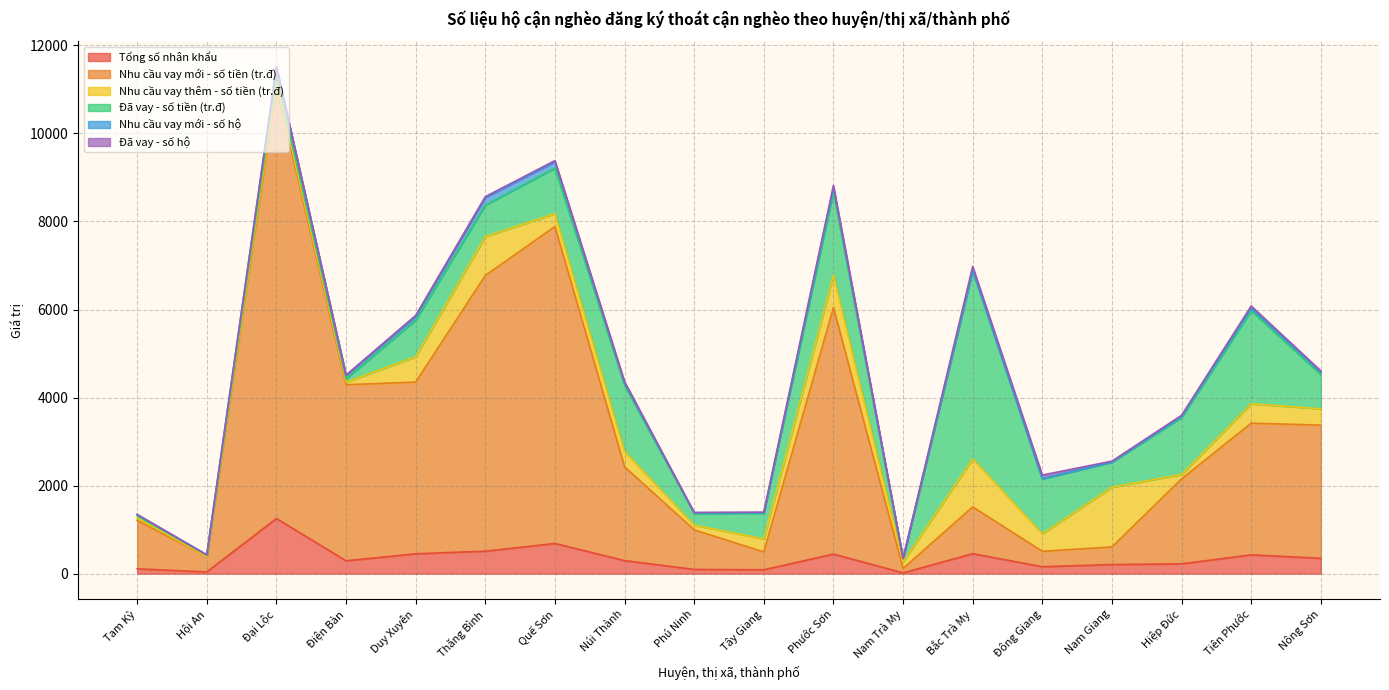

Does the chart display data point markers on the line(s)?

No